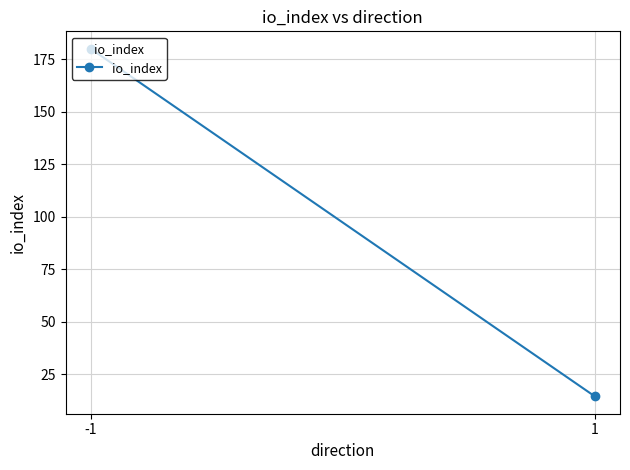

Reading left to right, list all the values displayed in this chart.

-1=180.0	1=14.5